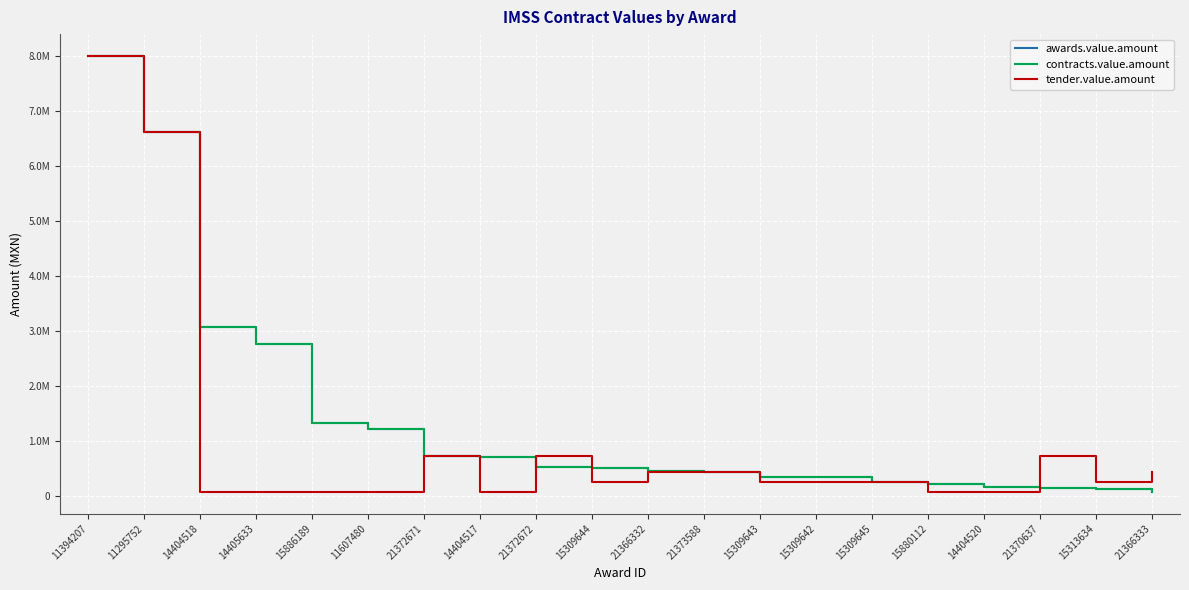

Does the chart have visible grid lines?

Yes